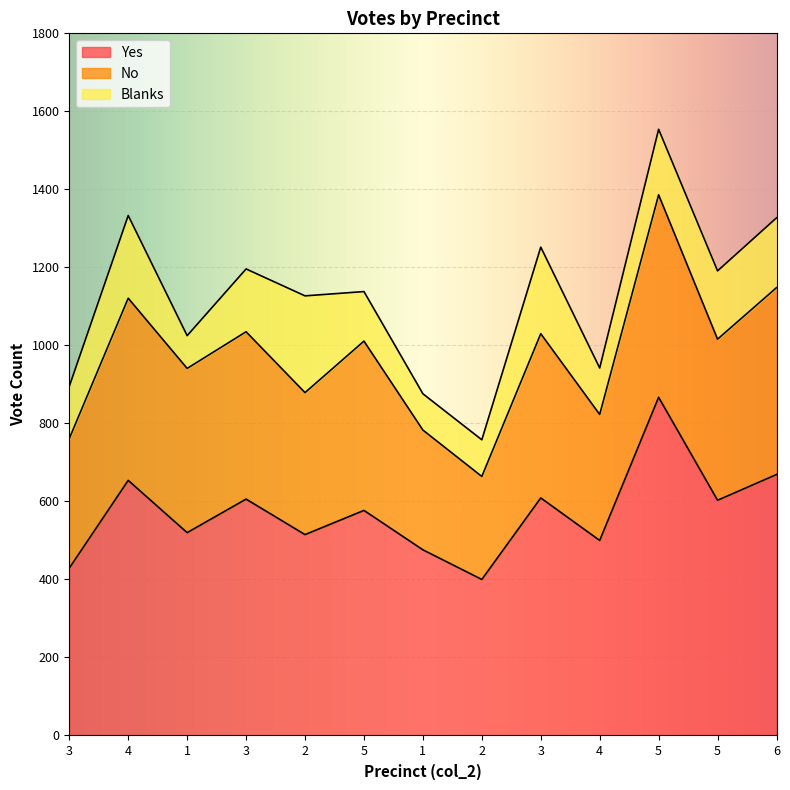

What is the difference between the highest and lowest values at 3?

295